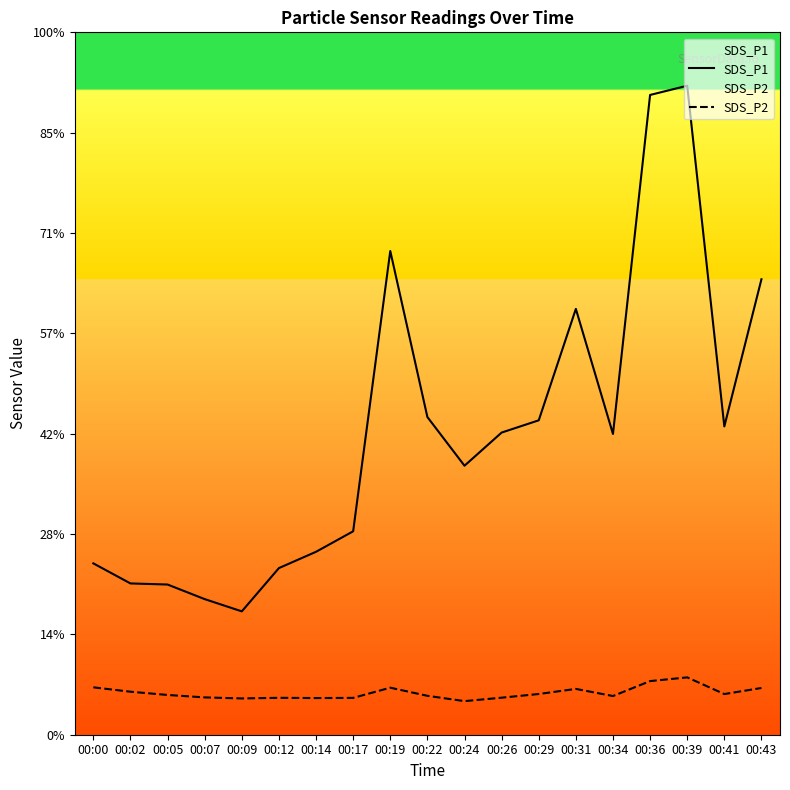

List the series in order of their overall mean, lowest first.

SDS_P2, SDS_P1